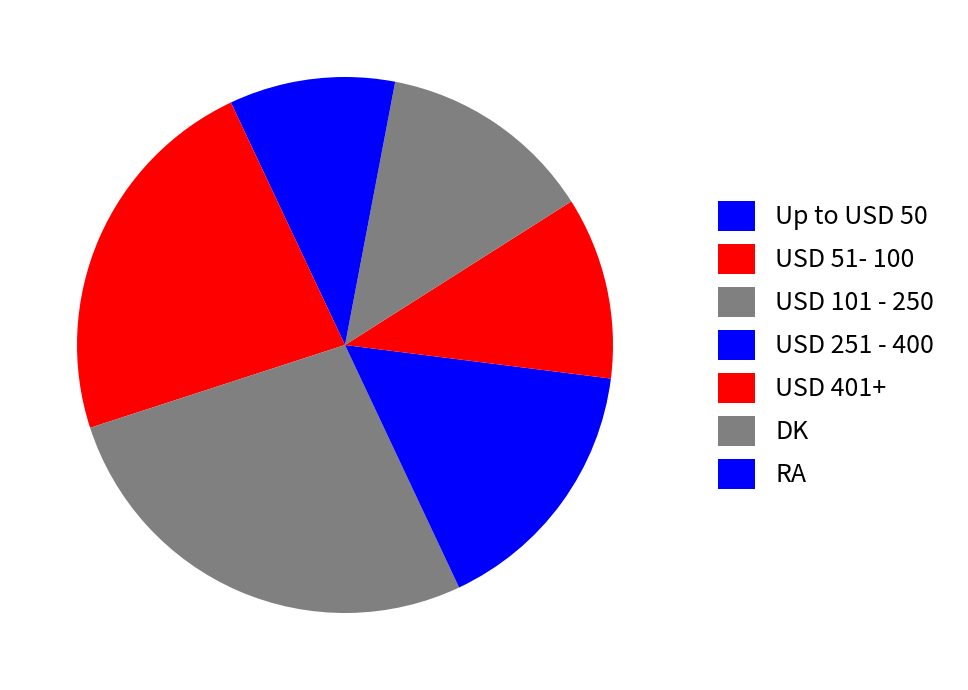

The USD 251 - 400 slice represents 4% of the pie. True or false?

False